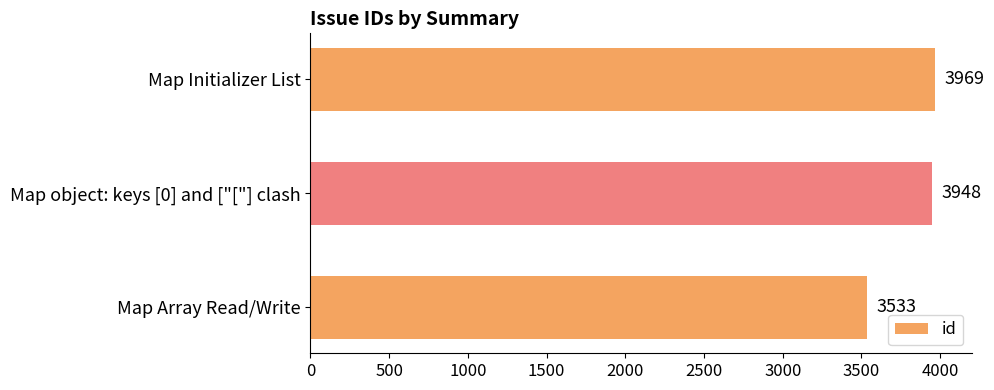

List the labels in order of value, smallest first.

Map Array Read/Write, Map object: keys [0] and ["["] clash, Map Initializer List